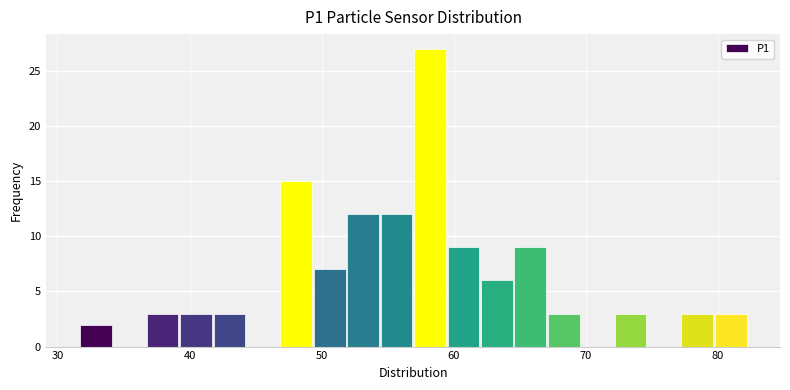

Around what value on the x-axis is the tallest bar? Give the approximate position of its centre, as read against the axis.

58